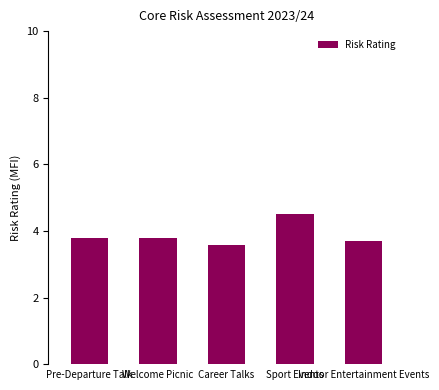

How many data points does each series have?

5